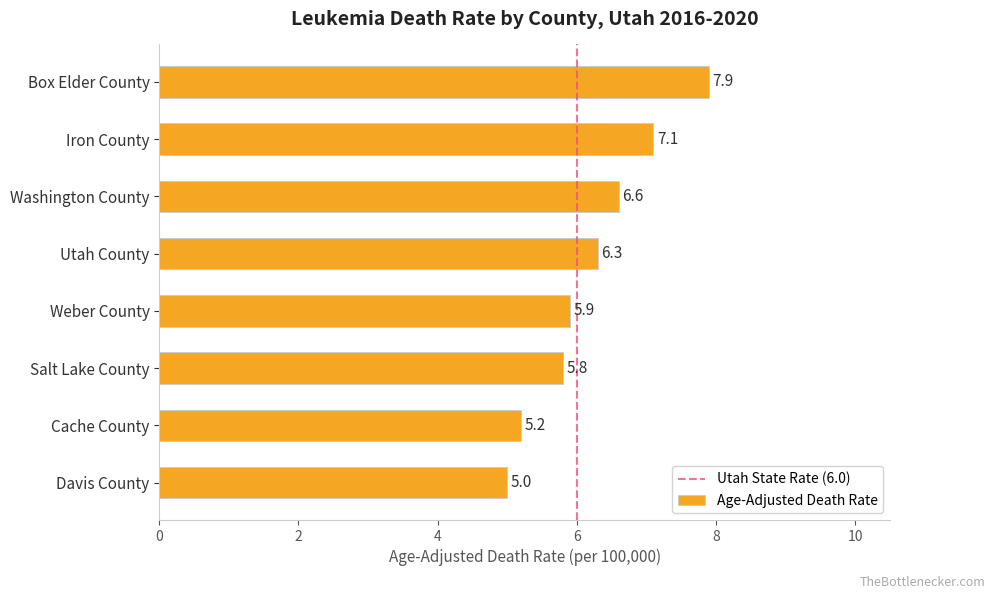

Reading bottom to top, extract all data points from this chart.

Davis County=5.0	Cache County=5.2	Salt Lake County=5.8	Weber County=5.9	Utah County=6.3	Washington County=6.6	Iron County=7.1	Box Elder County=7.9